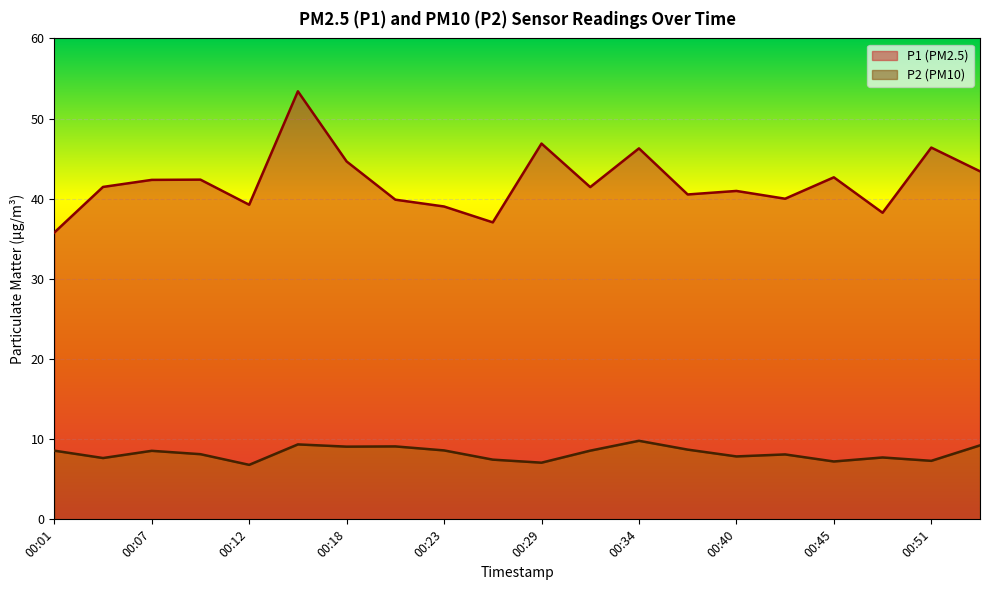

What is the minimum value for P2 (PM10)?

6.8